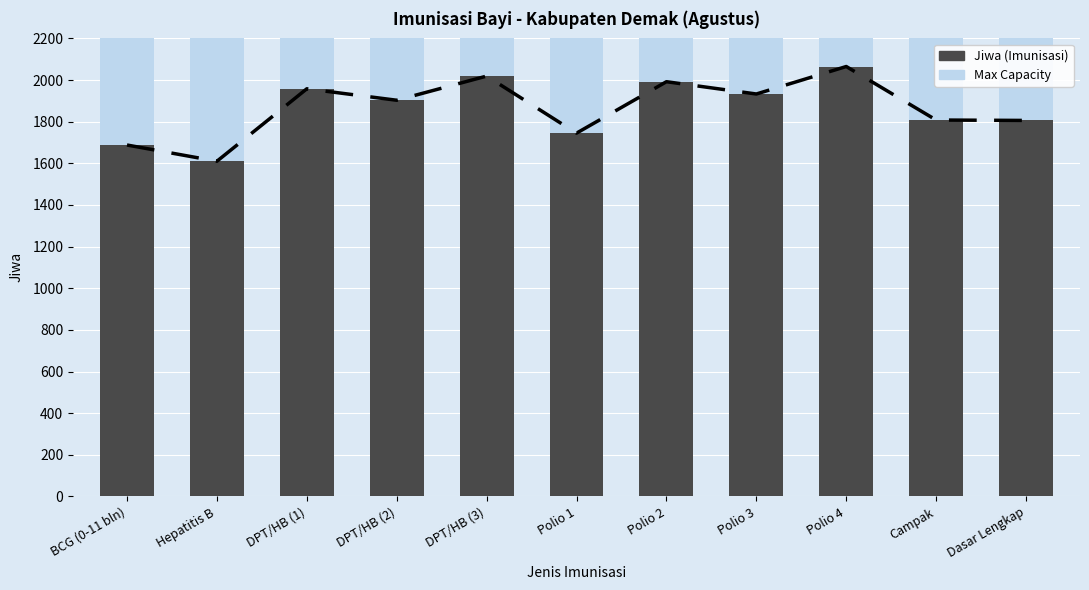

Is it true that Other groups equals 482 at Hepatitis B?

False